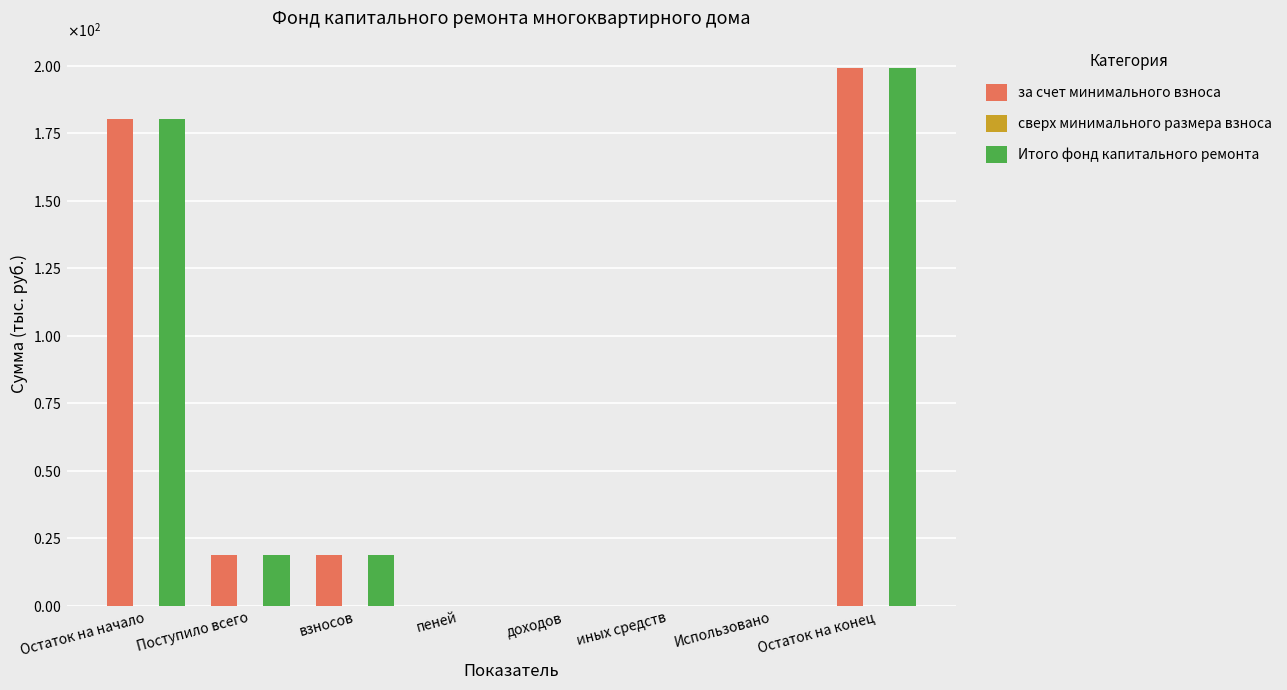

Does the chart contain stacked bars?

No